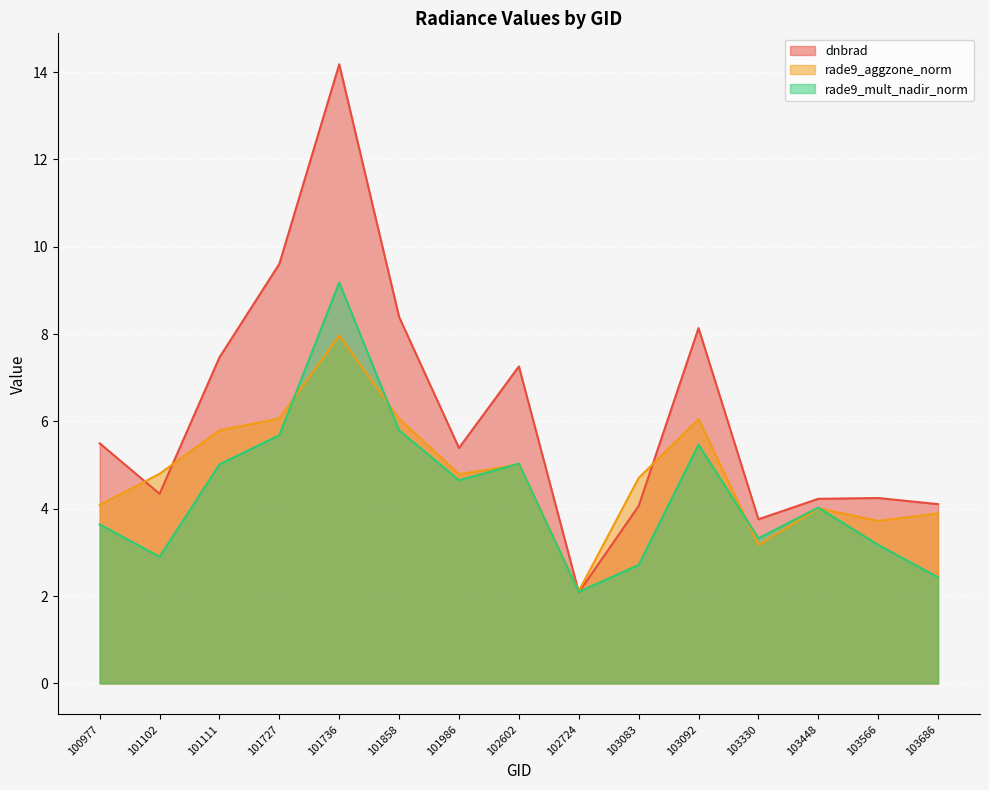

What is the greatest value displayed?

14.2